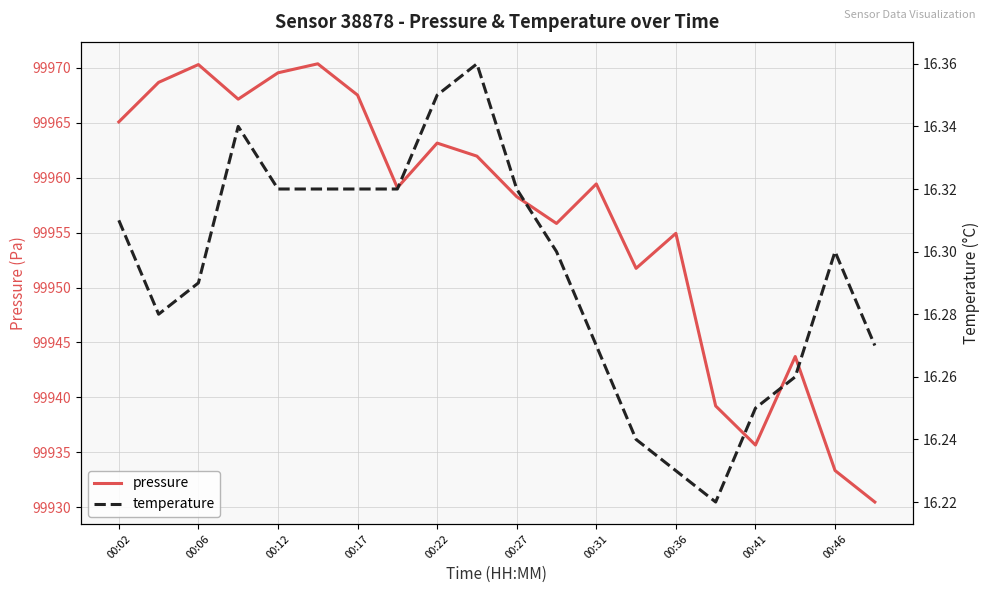

Is it true that pressure equals 158072.2 at 00:12?

False